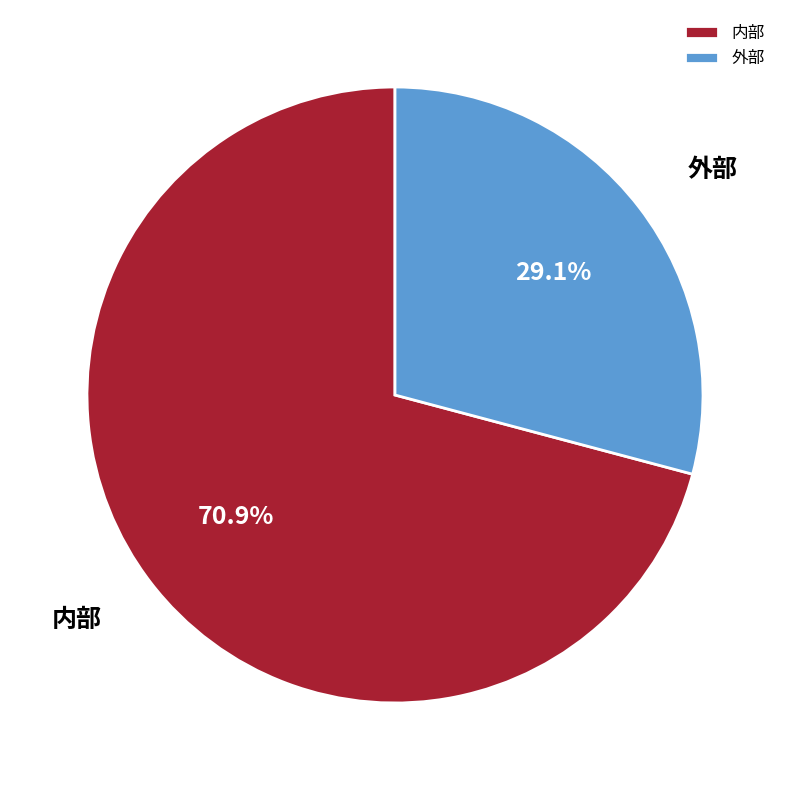

Which slice is the smallest?

外部